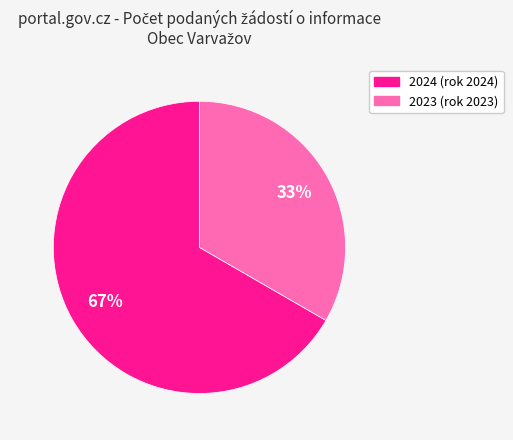

Does any single category account for the majority?

Yes